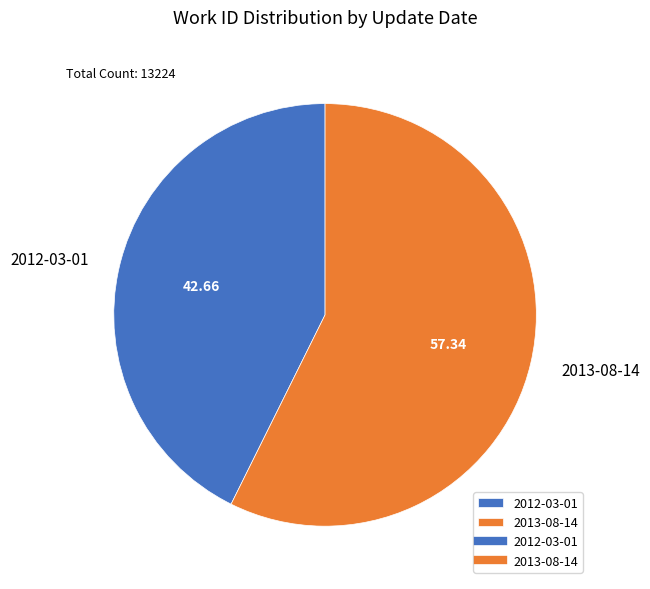

What is the largest slice in the pie chart?

2013-08-14